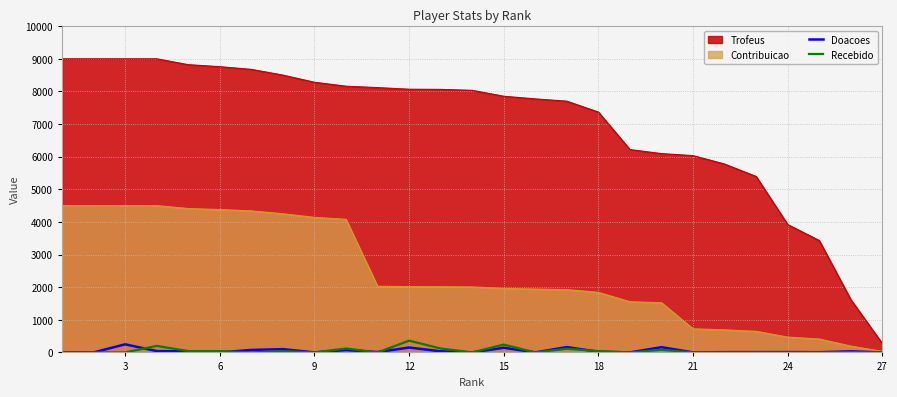

What is the maximum value for Contribuicao?

4500